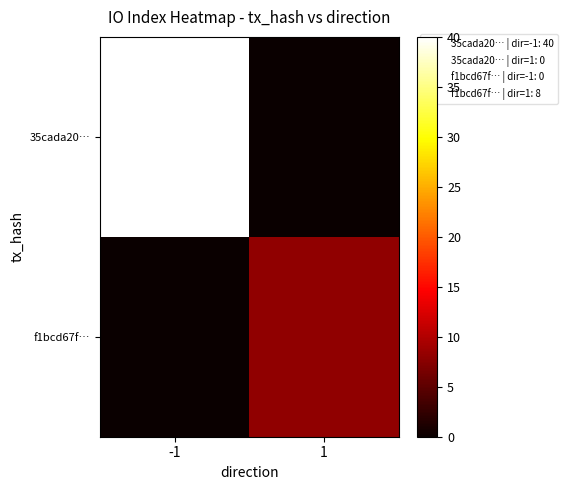

At how many categories does at least one series exceed 13?

1